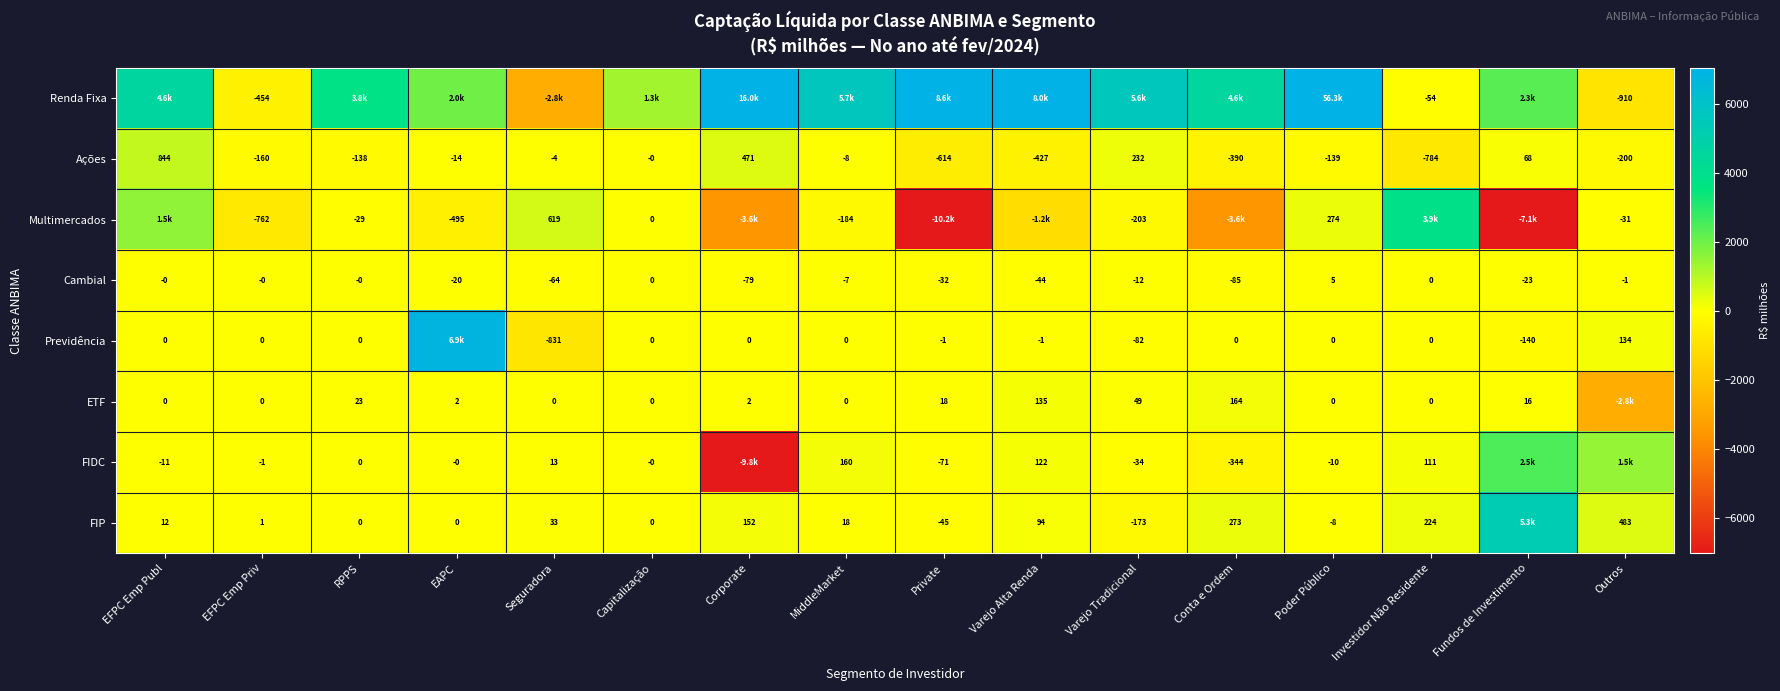

What is the maximum value shown in the chart?

56310.3